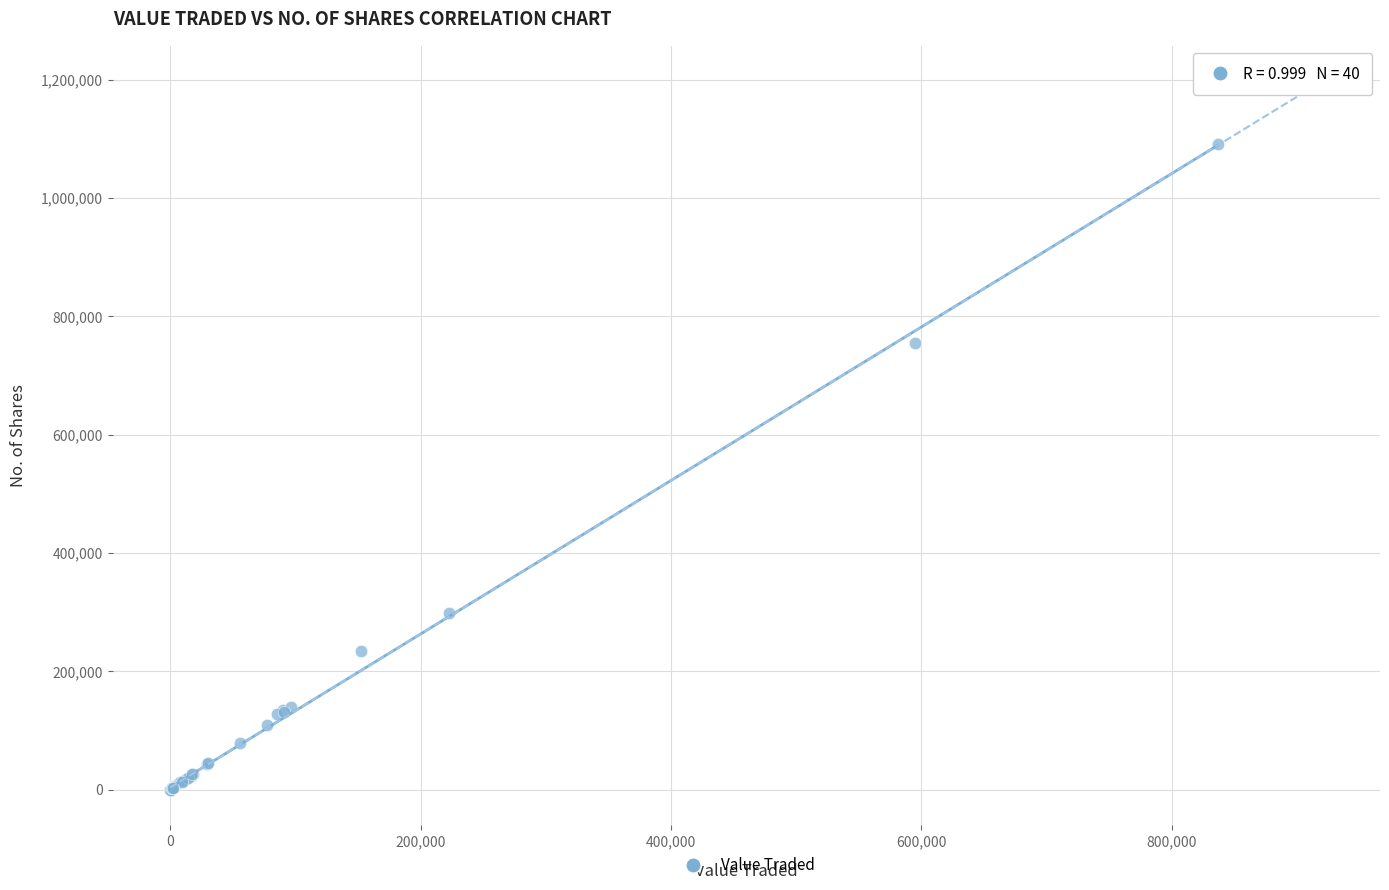

What Y value in the scatter plot is closest to 545208?

754643